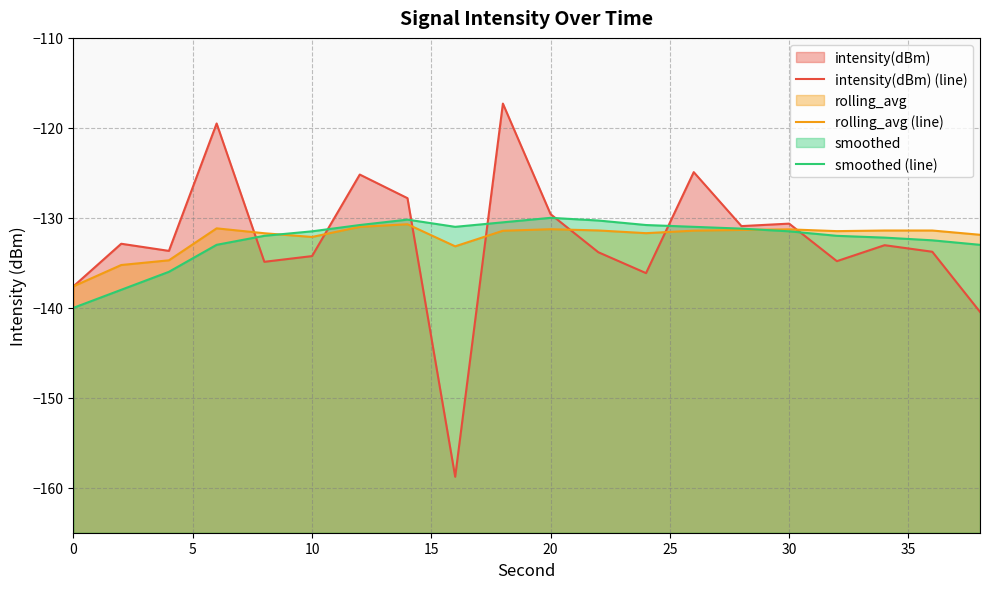

True or false: smoothed (line) has more than 1 points higher than both neighbors.

True